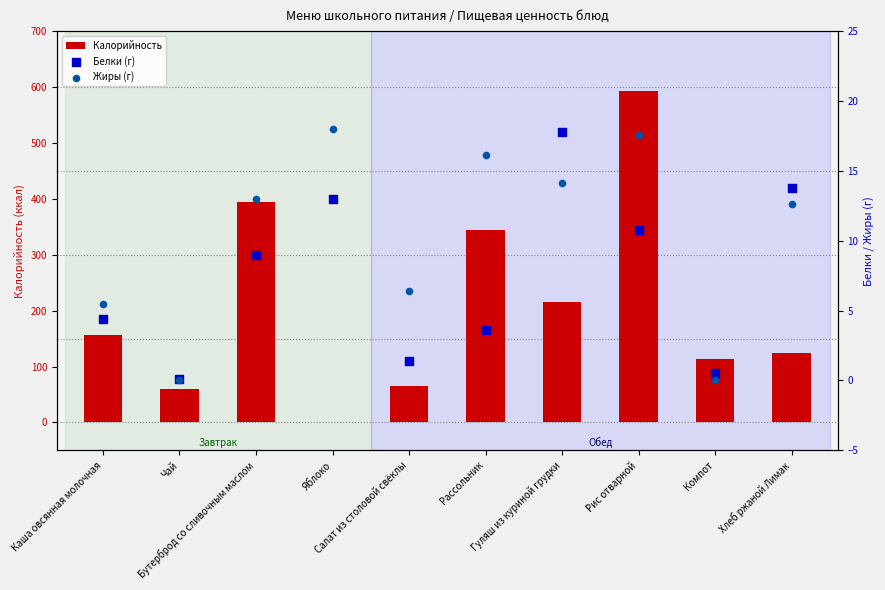

Which series contains the highest Y value?

Калорийность